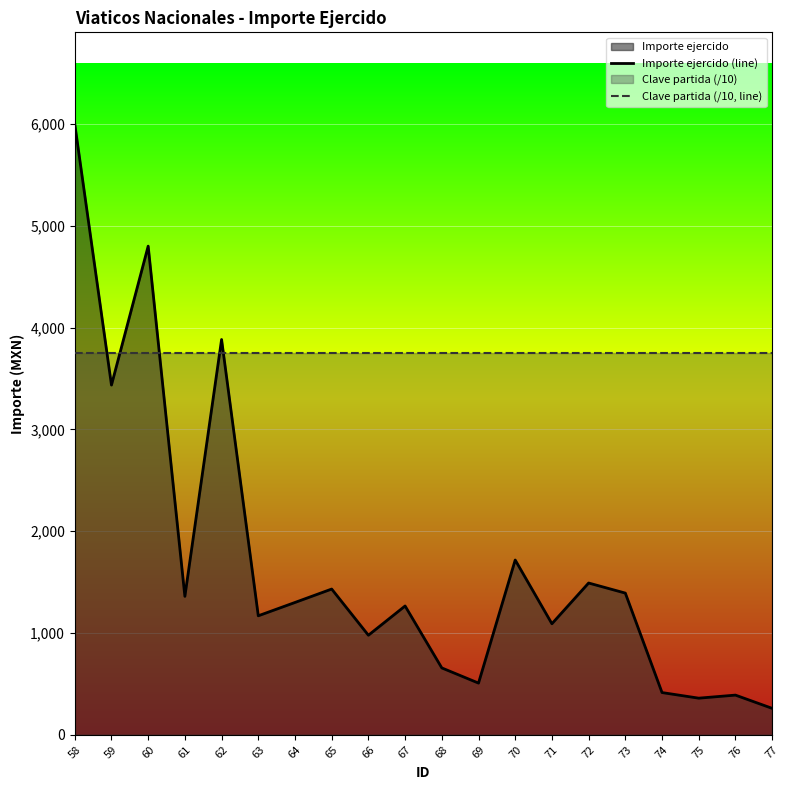

At how many categories does at least one series exceed 1732?

20